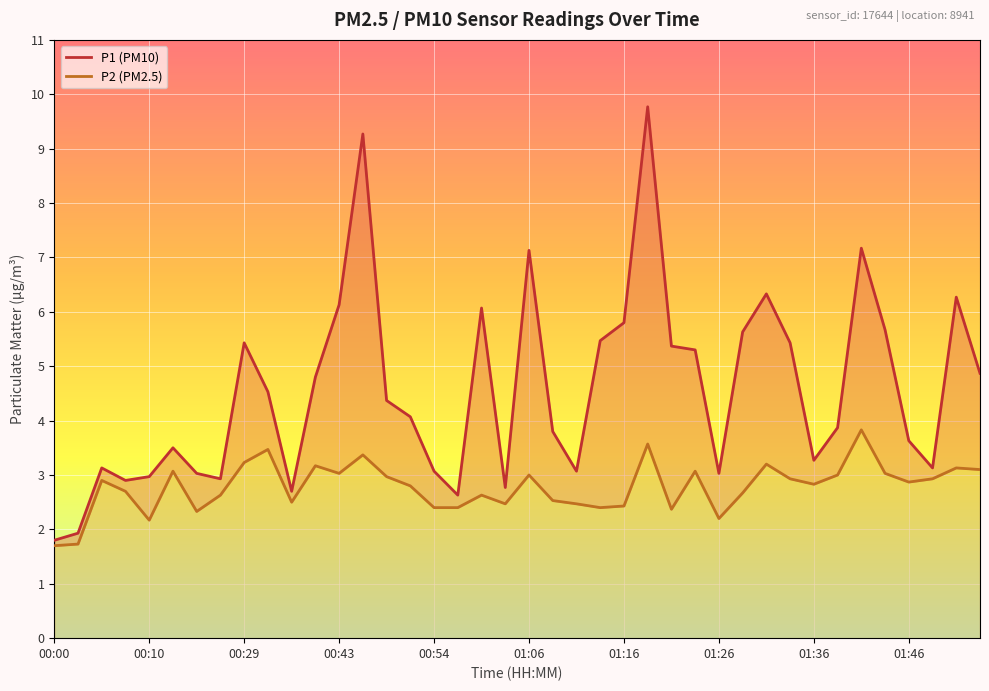

At which category does P2 reach its first local peak?

00:05